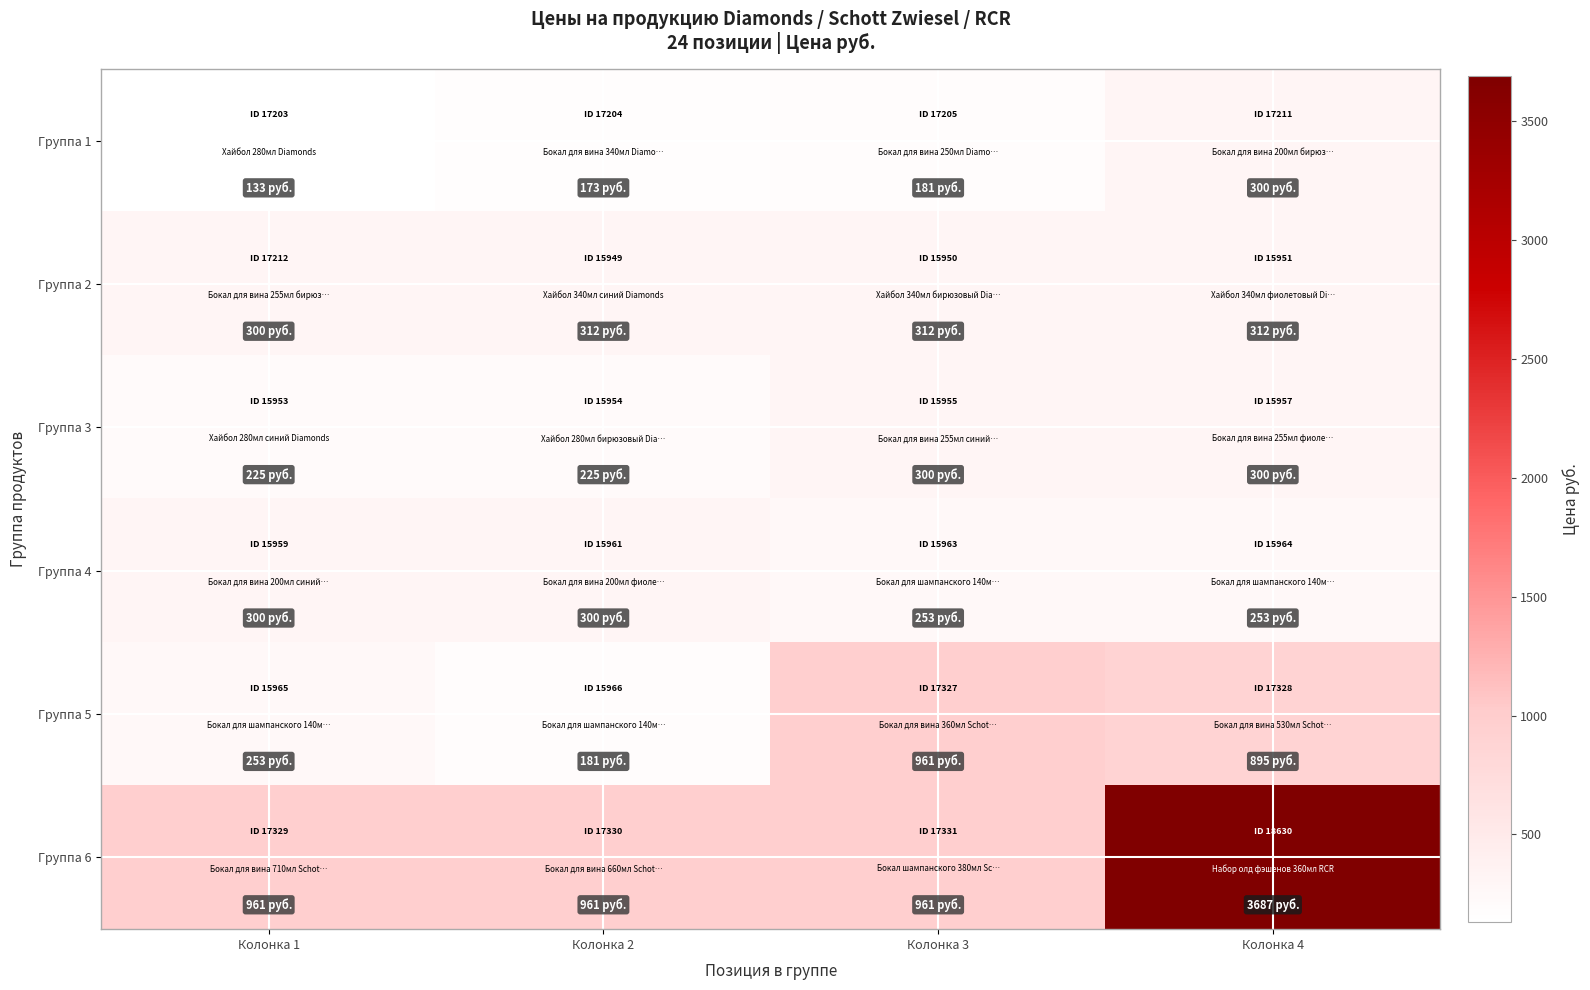

Reading right to left, extract all data points from this chart.

Группа 1: Колонка 4=300	Колонка 3=181	Колонка 2=173	Колонка 1=133
Группа 2: Колонка 4=312	Колонка 3=312	Колонка 2=312	Колонка 1=300
Группа 3: Колонка 4=300	Колонка 3=300	Колонка 2=225	Колонка 1=225
Группа 4: Колонка 4=253	Колонка 3=253	Колонка 2=300	Колонка 1=300
Группа 5: Колонка 4=895	Колонка 3=961	Колонка 2=181	Колонка 1=253
Группа 6: Колонка 4=3687	Колонка 3=961	Колонка 2=961	Колонка 1=961